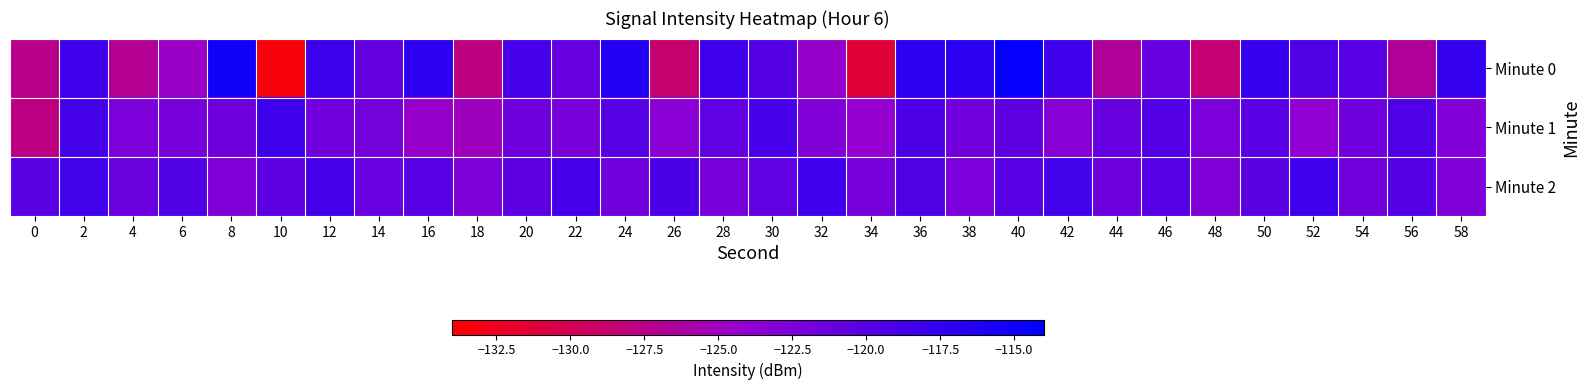

What is the total value across all series at 0?

-375.4